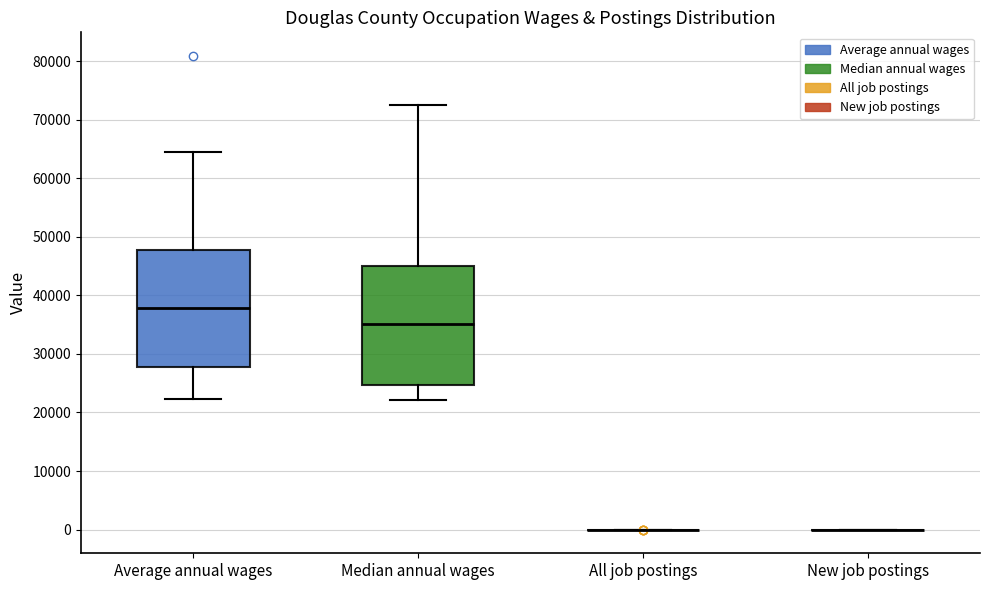

Reading left to right, transcribe this box plot: for each box, give where its median line is, the range the box spans, and where its two whiskers end, as read against the y-axis. The values are not printed on the chart, so give them approximately, as read against the axis.

Average annual wages: median 38000, box 28000 to 48000, whiskers 22000 to 64000
Median annual wages: median 35000, box 25000 to 45000, whiskers 22000 to 73000
All job postings: box collapsed to a line at 0, whiskers 0 to 0
New job postings: box collapsed to a line at 0, whiskers 0 to 0